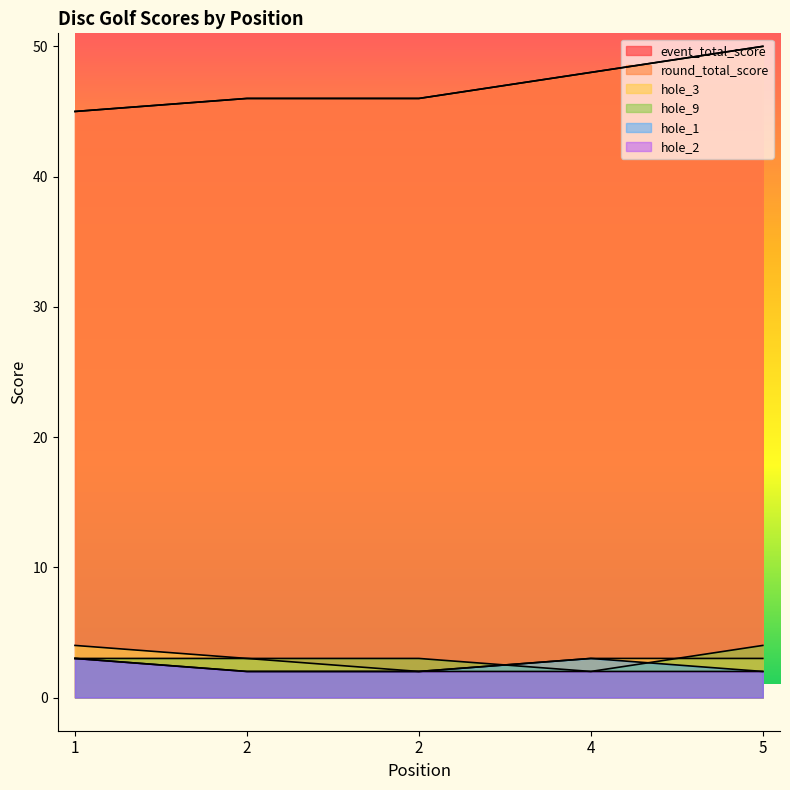

Which series has the largest total across all categories?

event_total_score